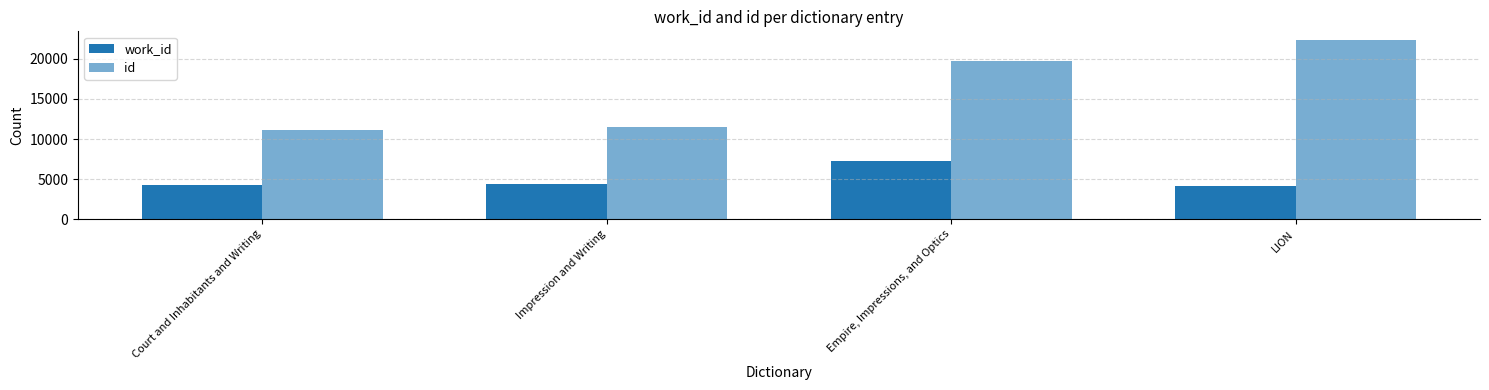

How many bars are there in each group?

2